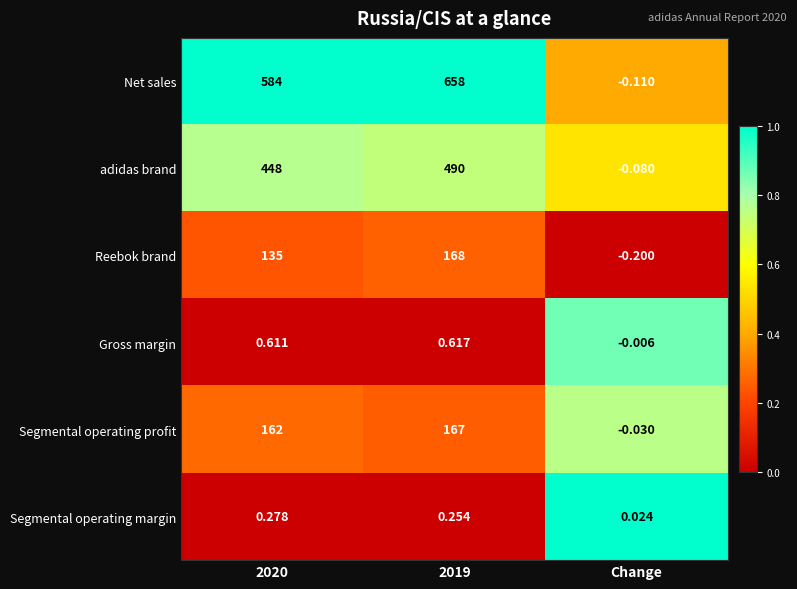

Which series has the largest total across all categories?

Net sales